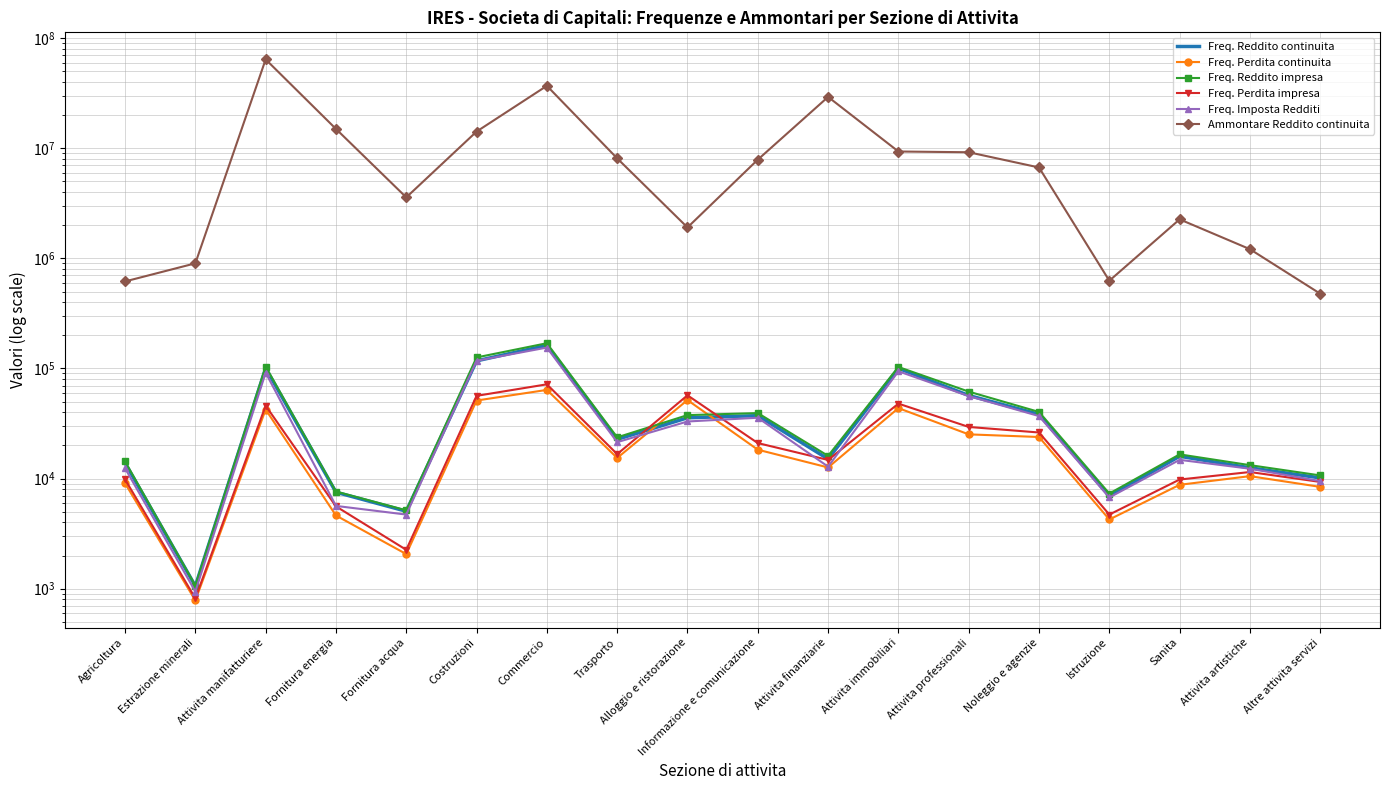

The Freq. Reddito impresa series shows 204565 at Costruzioni. True or false?

False